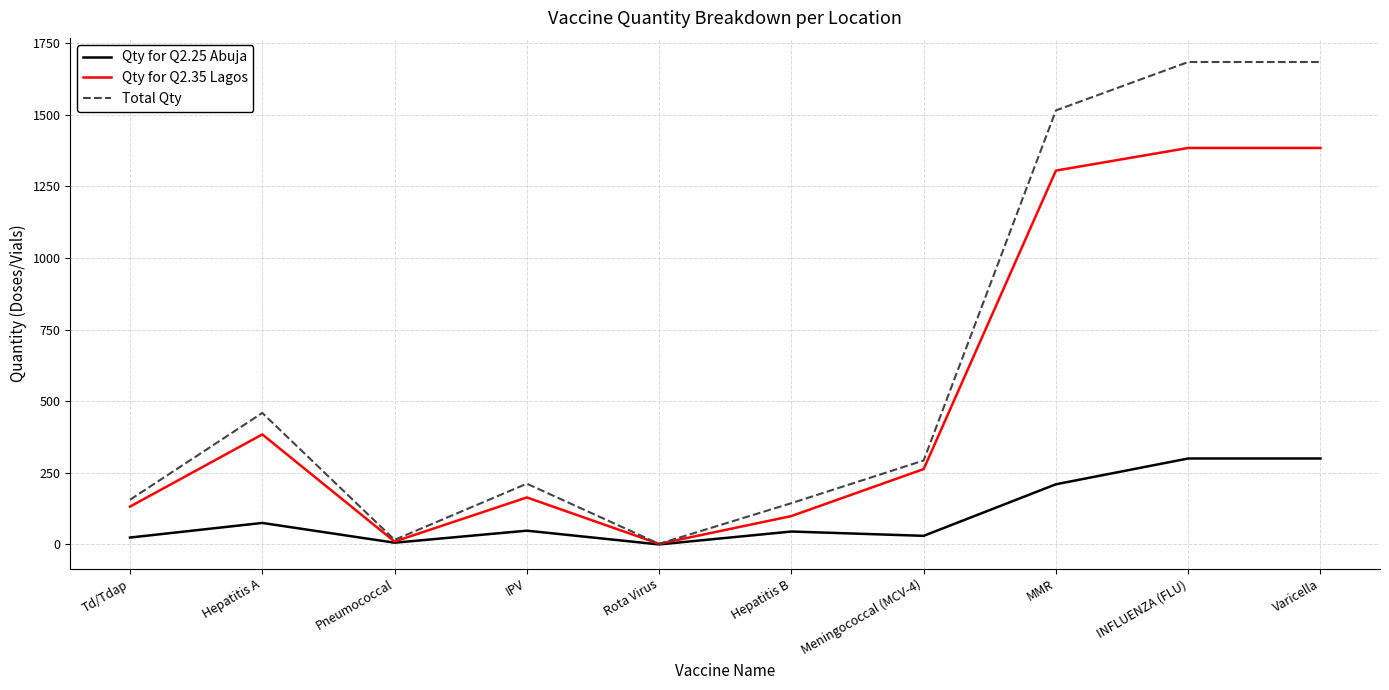

True or false: Qty for Q2.25 Abuja has more than 2 interior local peaks.

True